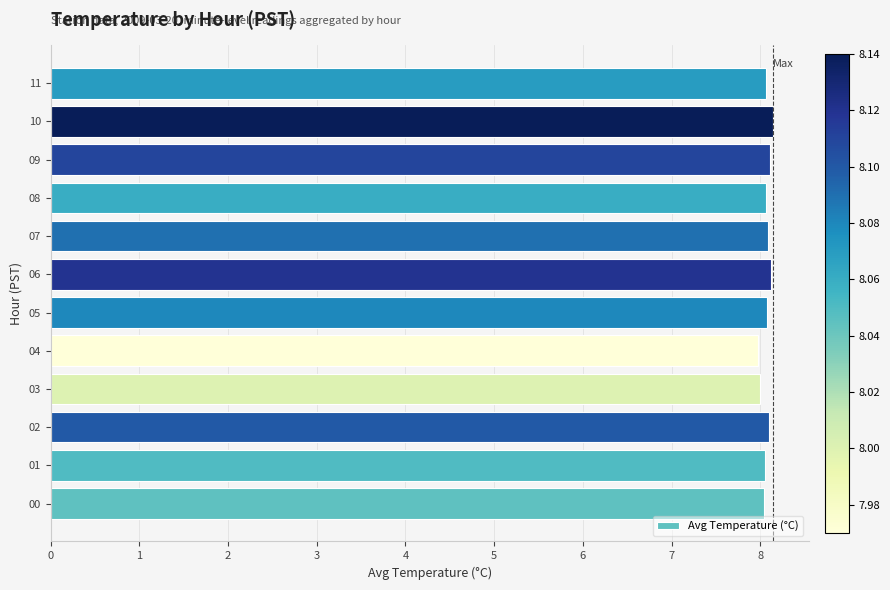

What is the sum of all values?

96.8